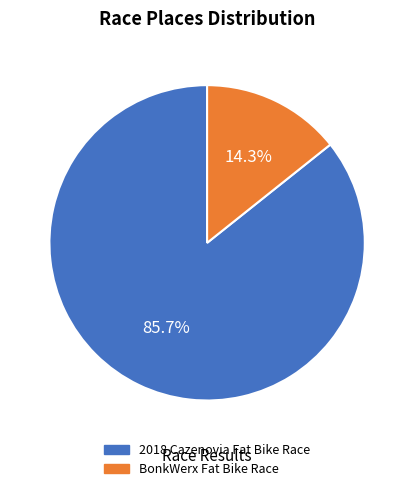

Which category has the smallest portion of the pie?

BonkWerx Fat Bike Race